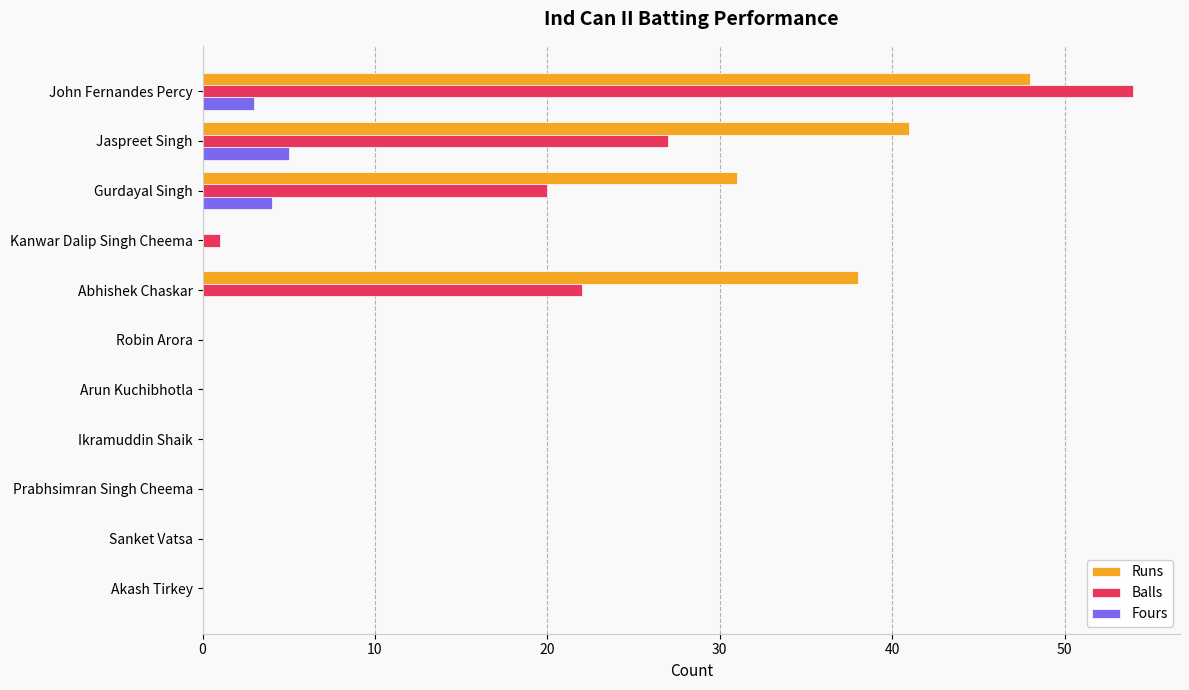

At which category does the chart reach its peak across all series?

John Fernandes Percy